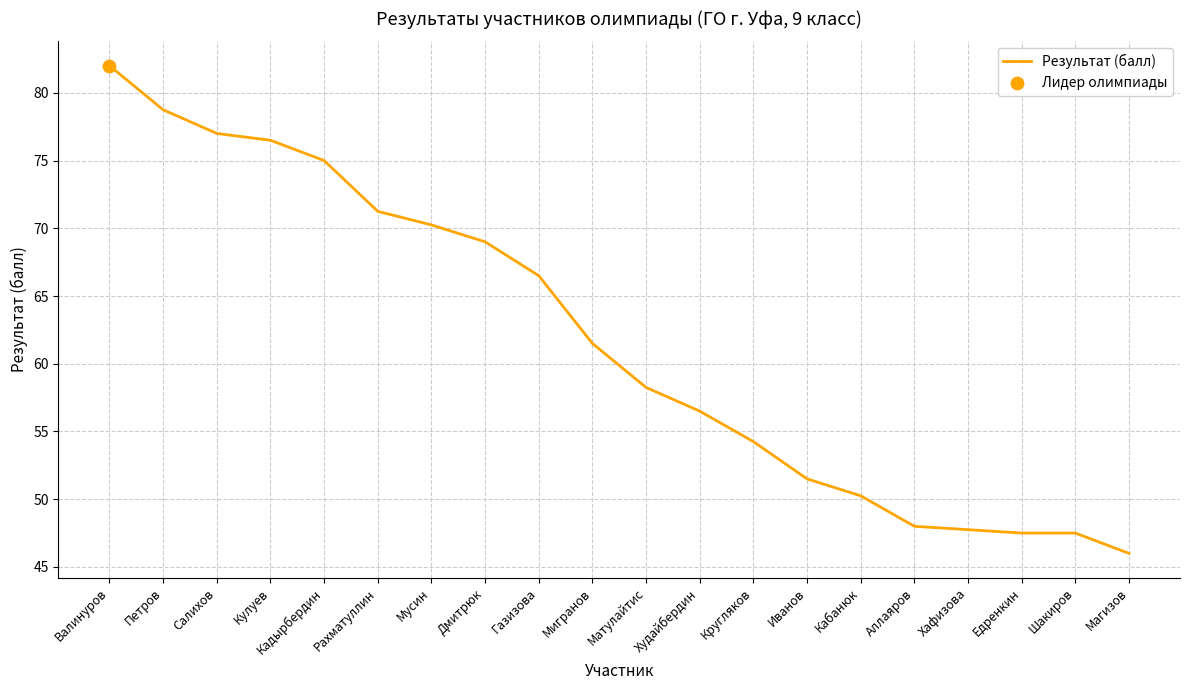

Between Кругляков and Петров, which is larger?

Петров